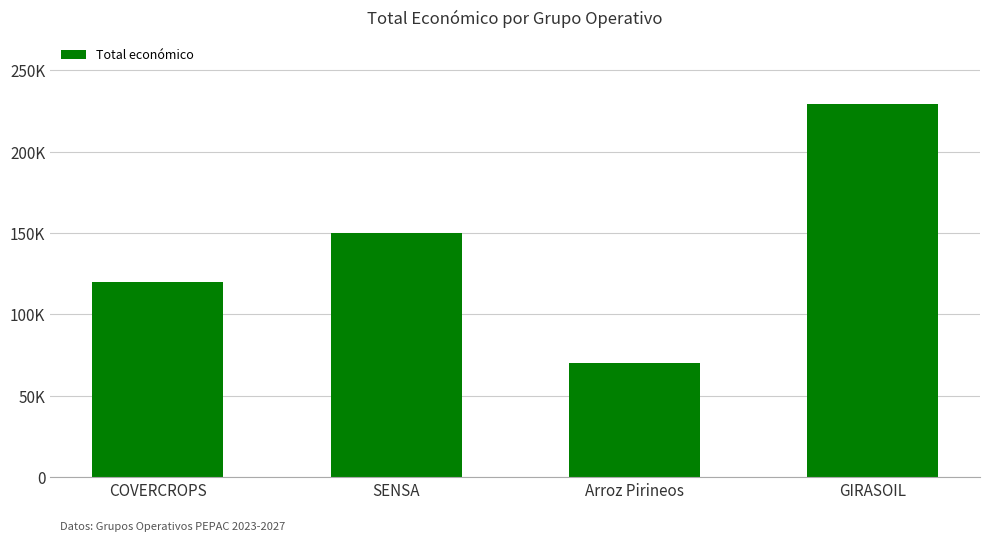

What is the change in value from SENSA to Arroz Pirineos?

-80000